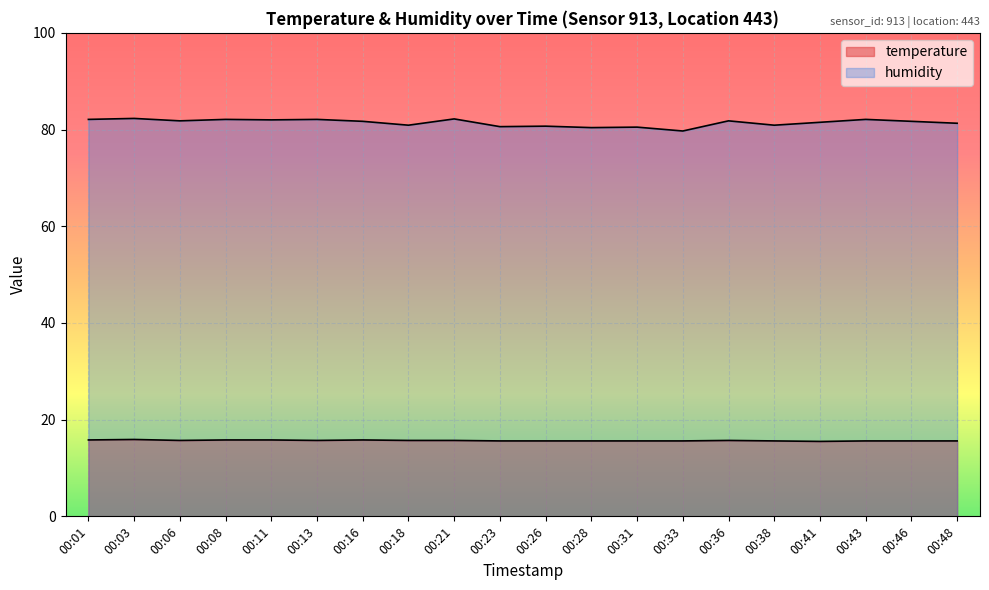

What is the difference between the second highest and minimum values in the humidity series?

2.5